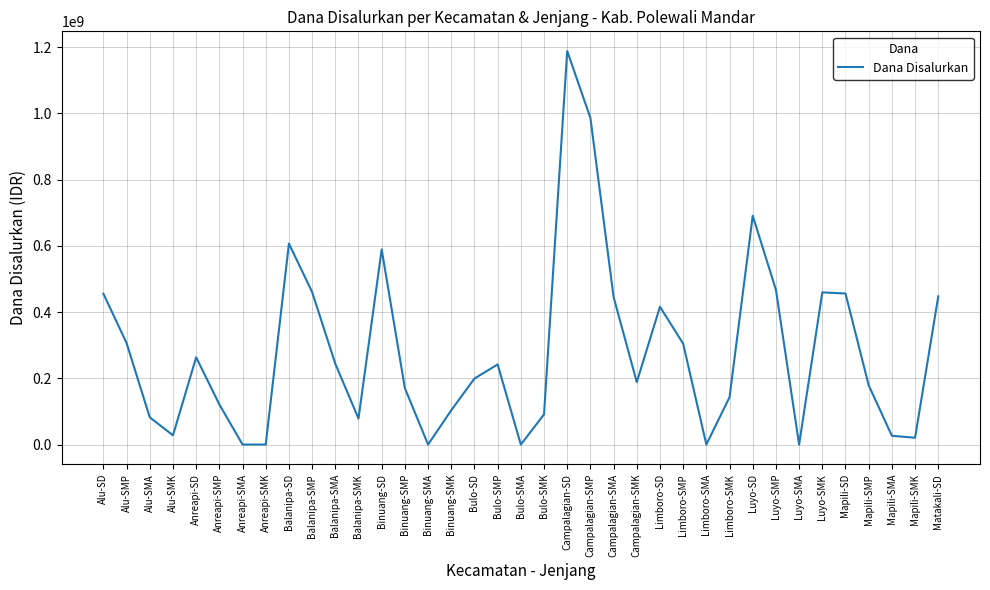

What is the change in value from Anreapi-SMP to Binuang-SMP?

+49125000